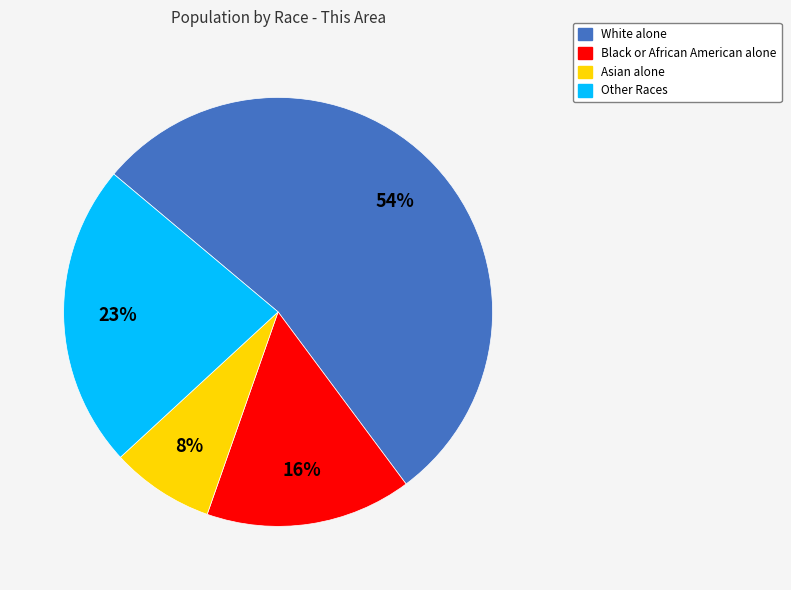

The White alone slice represents 54% of the pie. True or false?

True